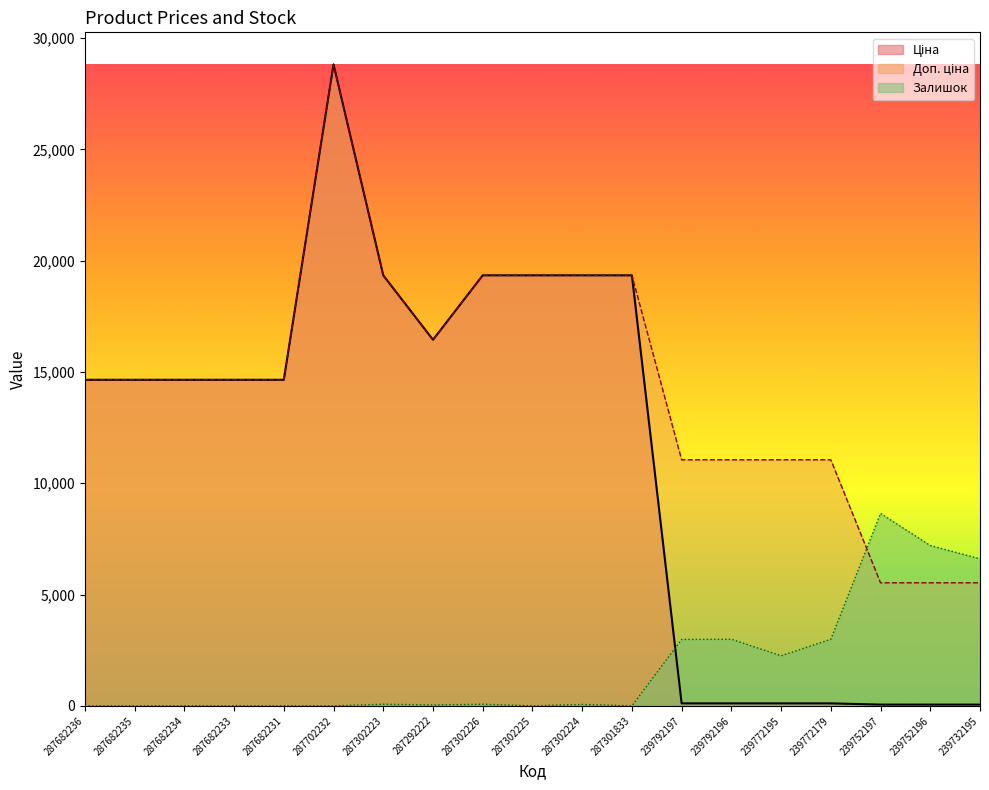

The value of Доп. ціна at 287302224 is 12117.1. True or false?

False